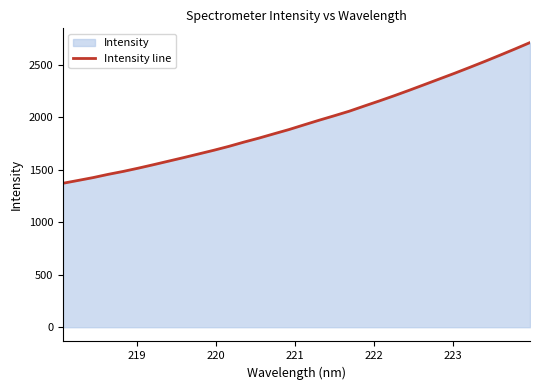

What is the minimum value shown in the chart?

1371.4